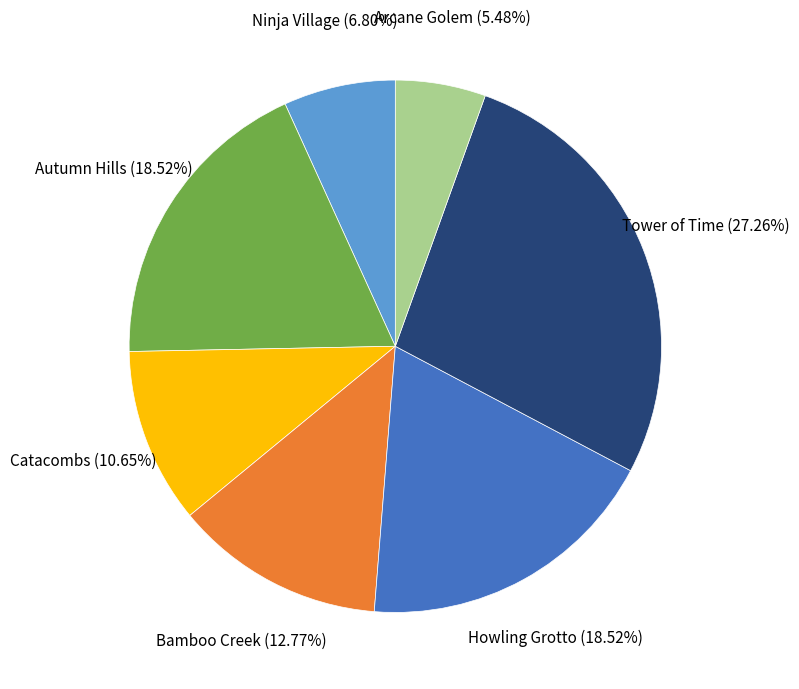

Count the number of slices in the pie.

7